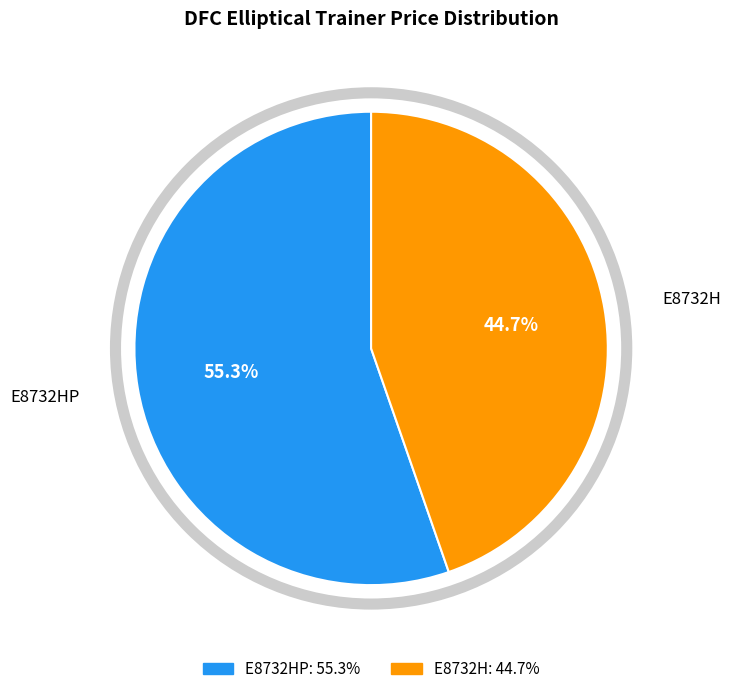

Is there any slice that represents more than half of the pie?

Yes